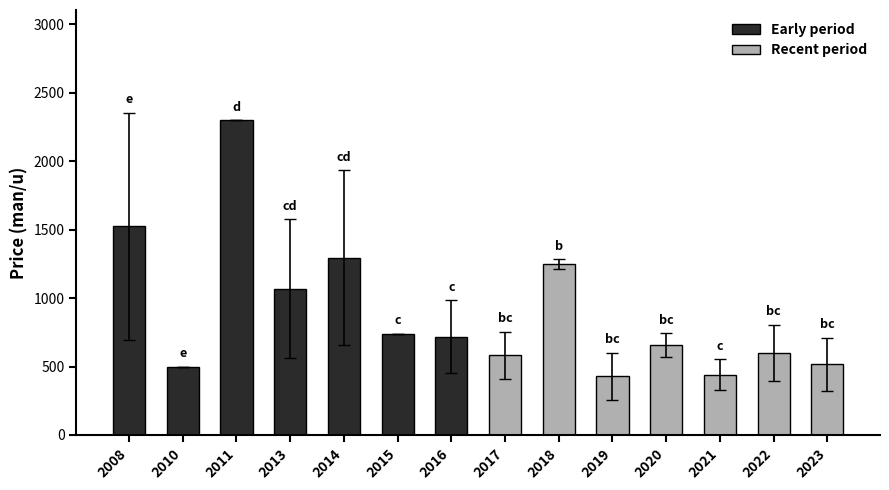

What is the average value of the Recent period series?

639.4